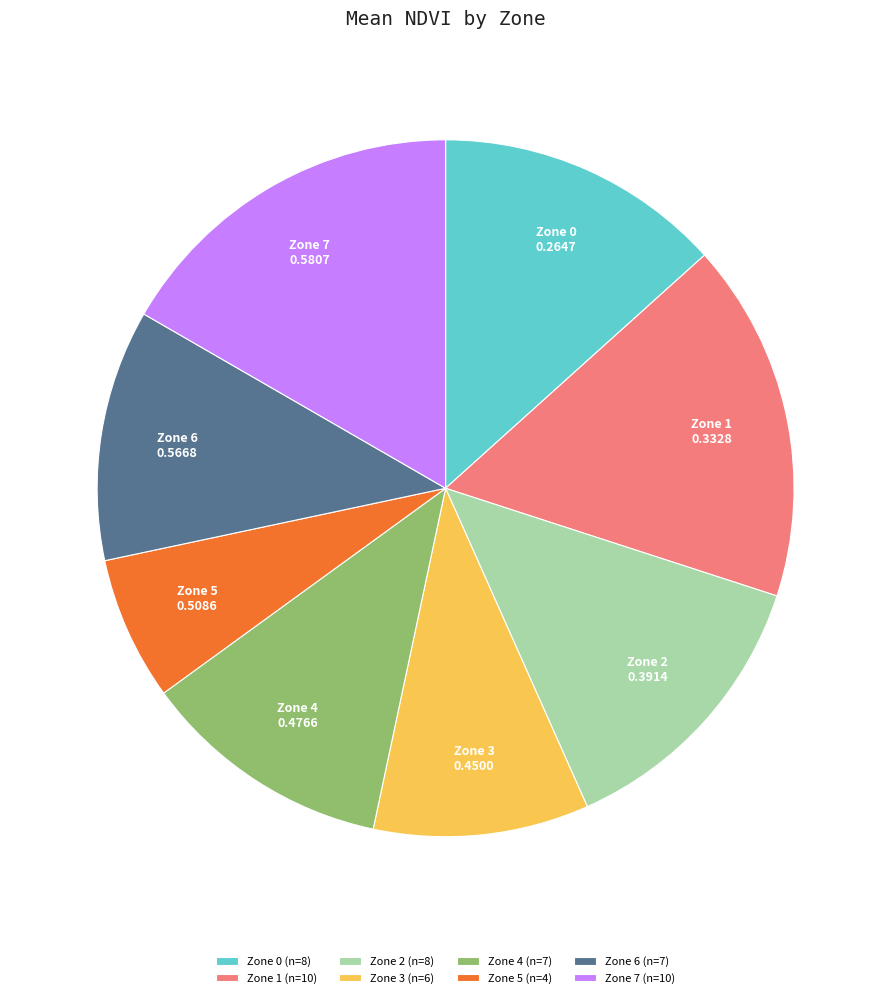

Between Zone 0 (n=8) and Zone 4 (n=7), which is larger?

Zone 0 (n=8)